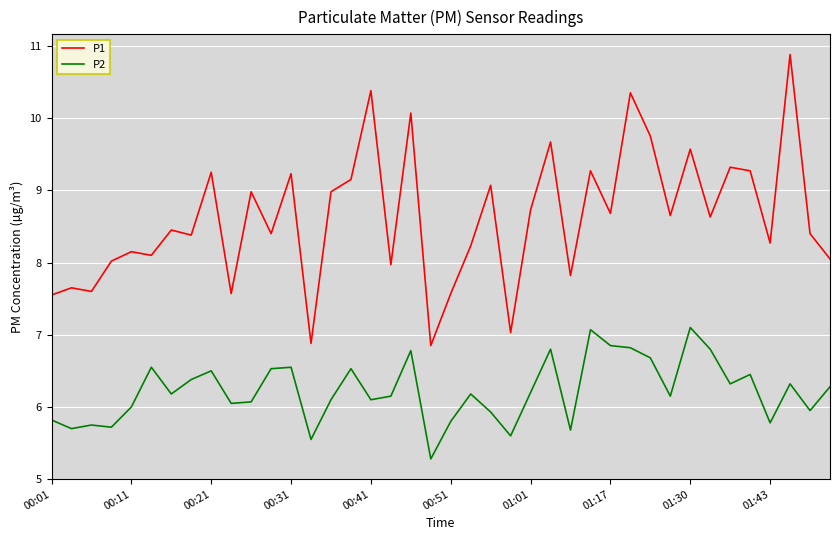

What is the minimum value shown in the chart?

5.3